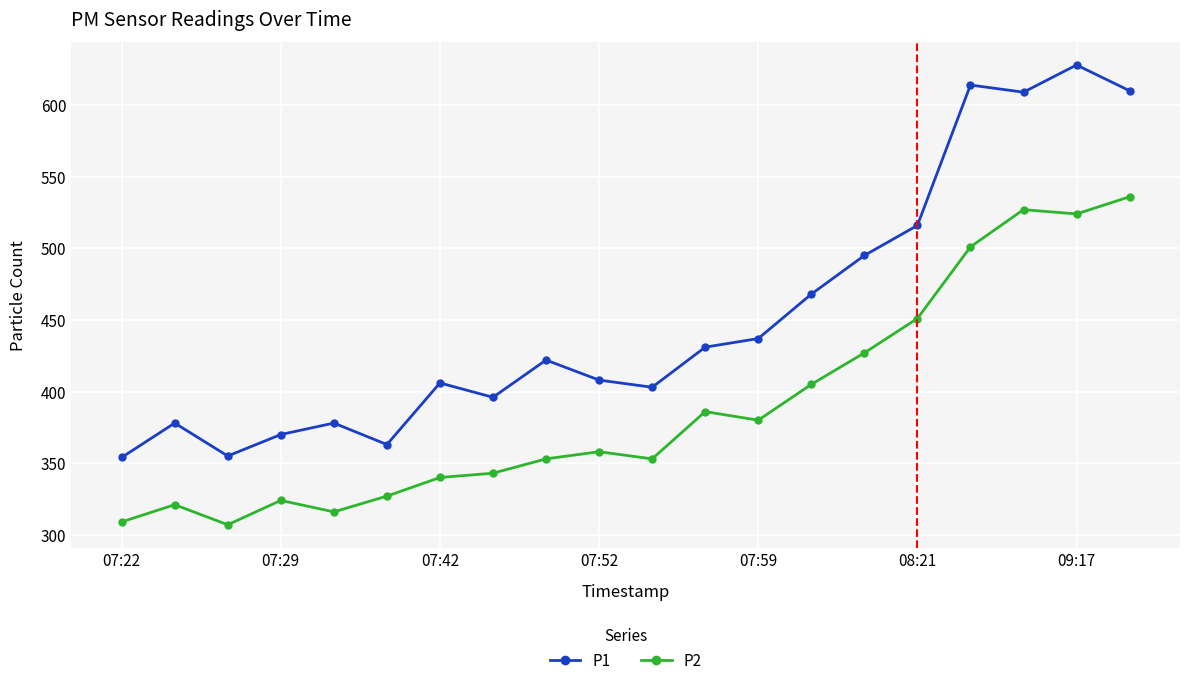

What is the sum of all P2 values?

7788